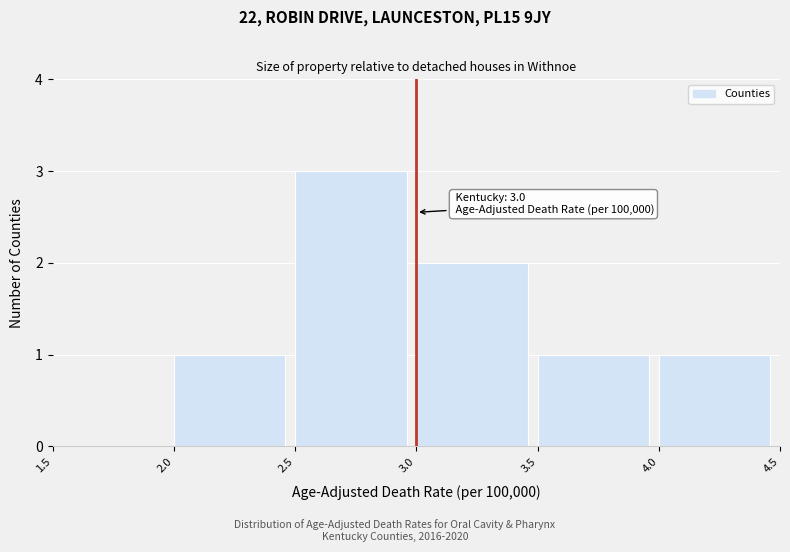

Which range on the x-axis has the tallest bar?

2.5 to 3.0